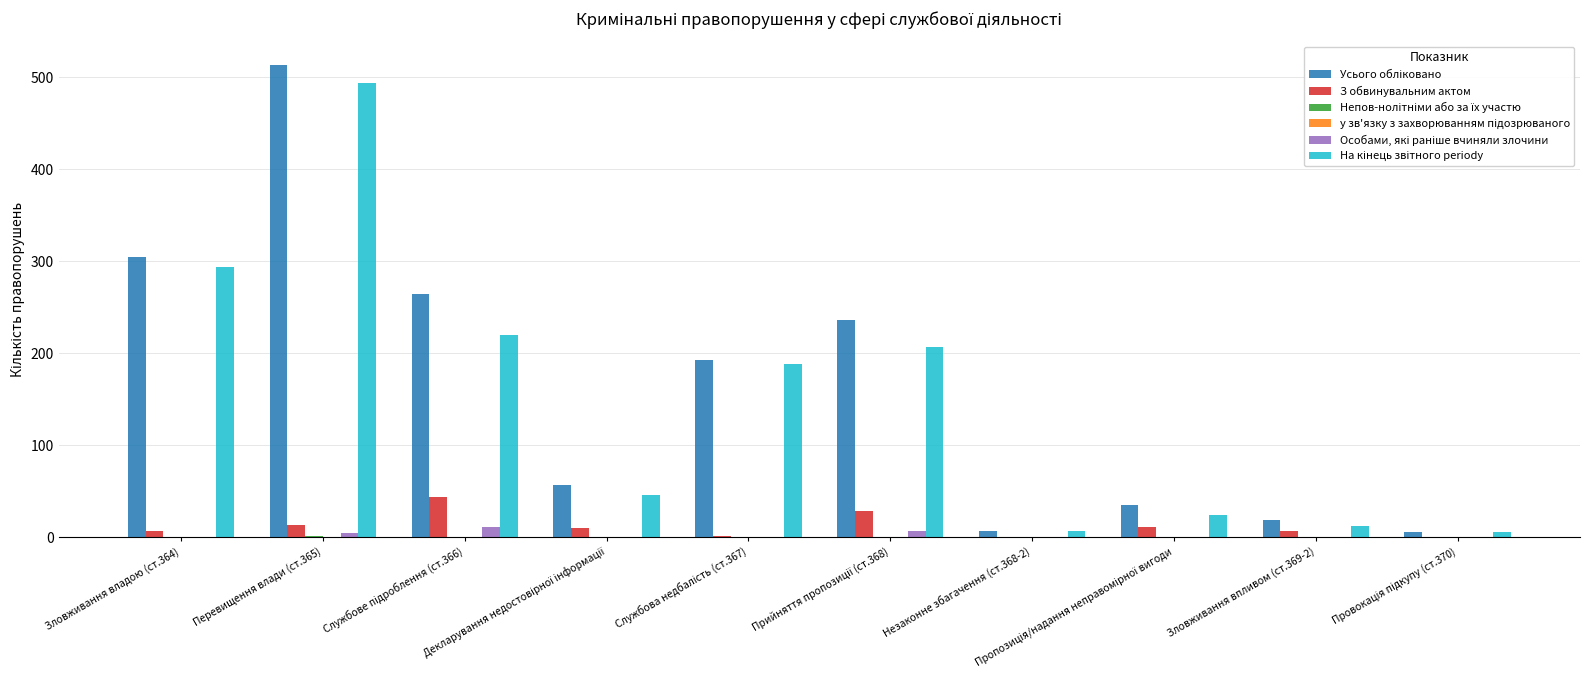

What is the sum of all З обвинувальним актом values?

118